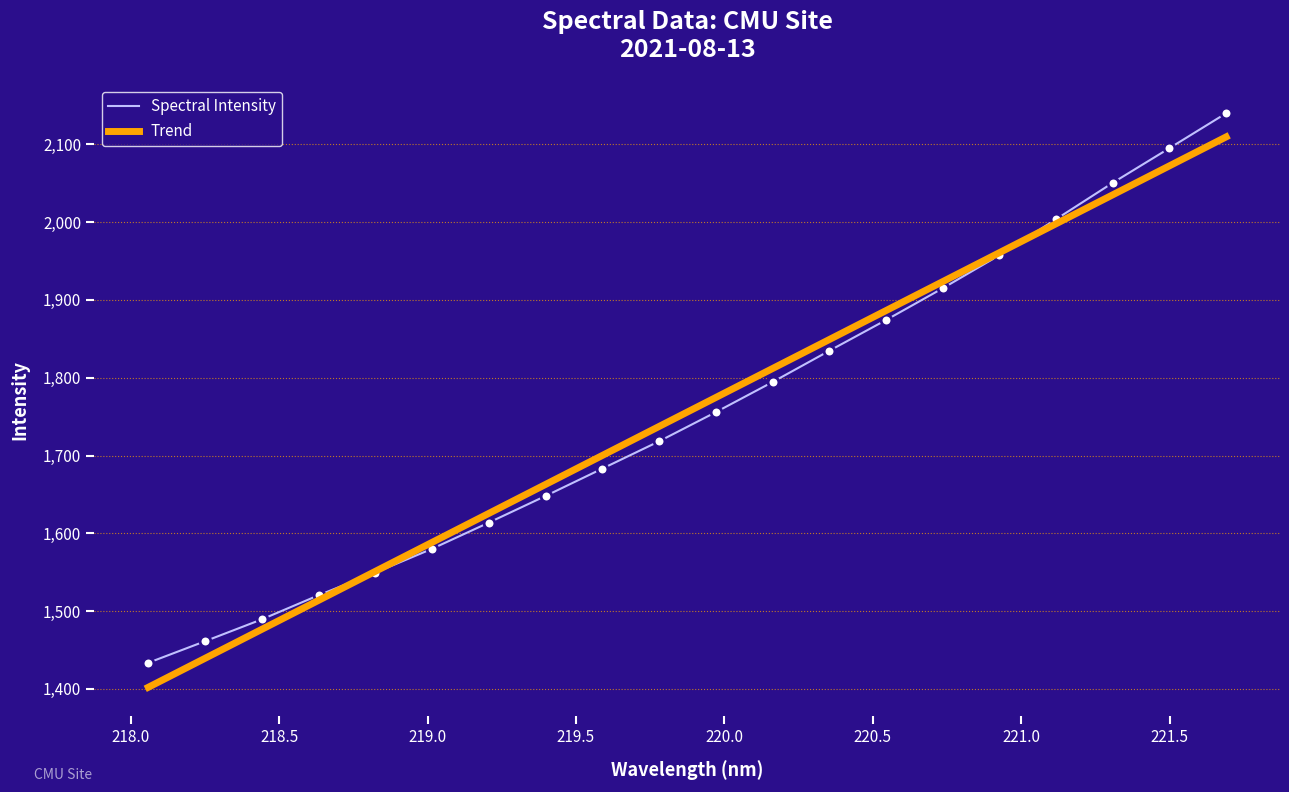

What are all the series names shown in the legend?

Spectral Intensity, Trend